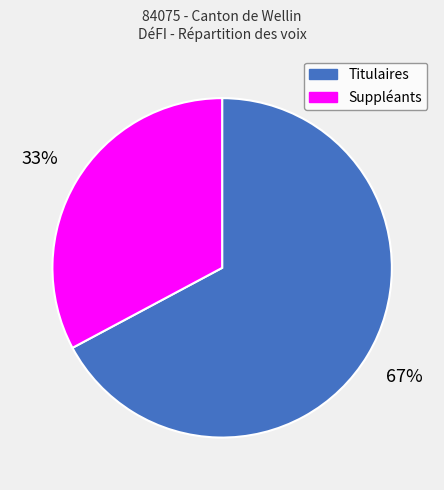

What is the smallest slice in the pie chart?

Suppléants